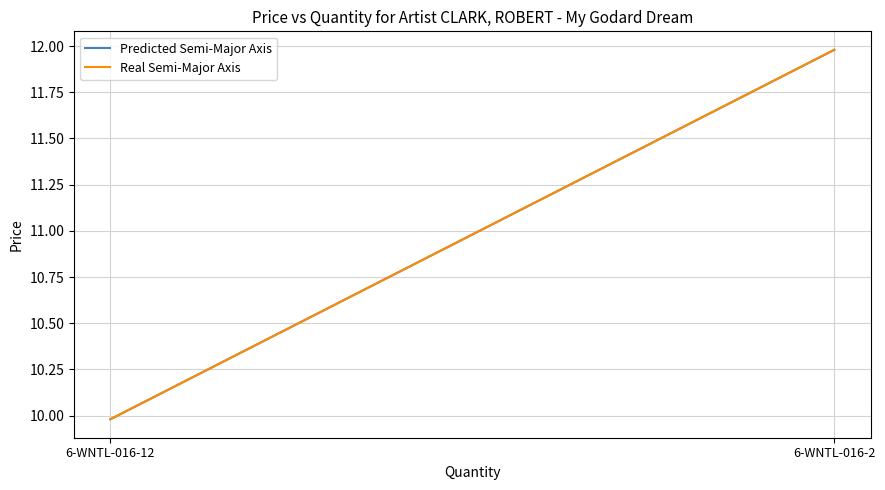

The Real Semi-Major Axis series shows 19.0 at 6-WNTL-016-2. True or false?

False